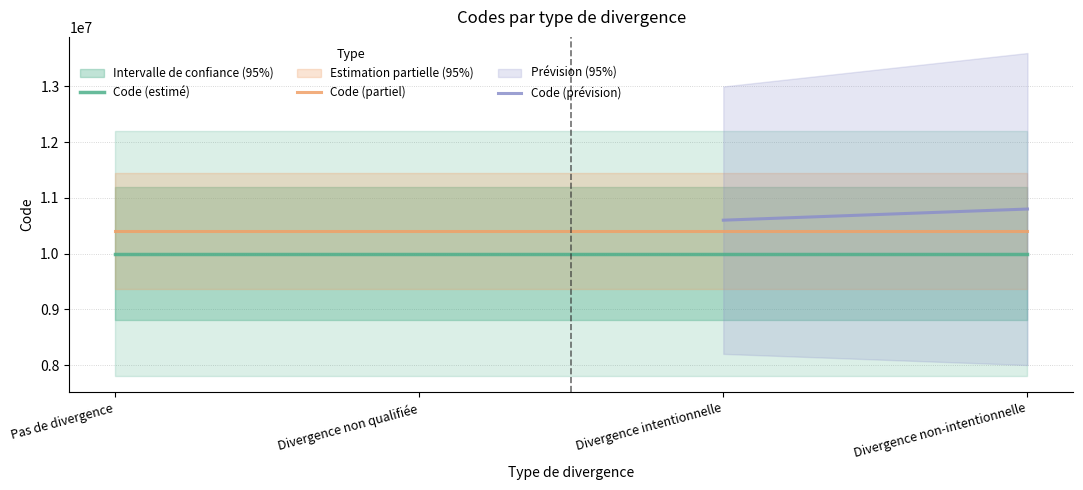

What position from the left is Divergence intentionnelle?

3